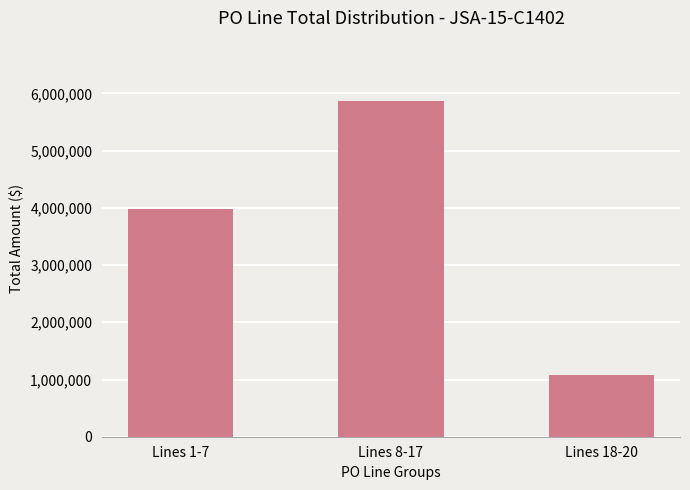

Where is the data nearest to the value 3471386?

Lines 1-7